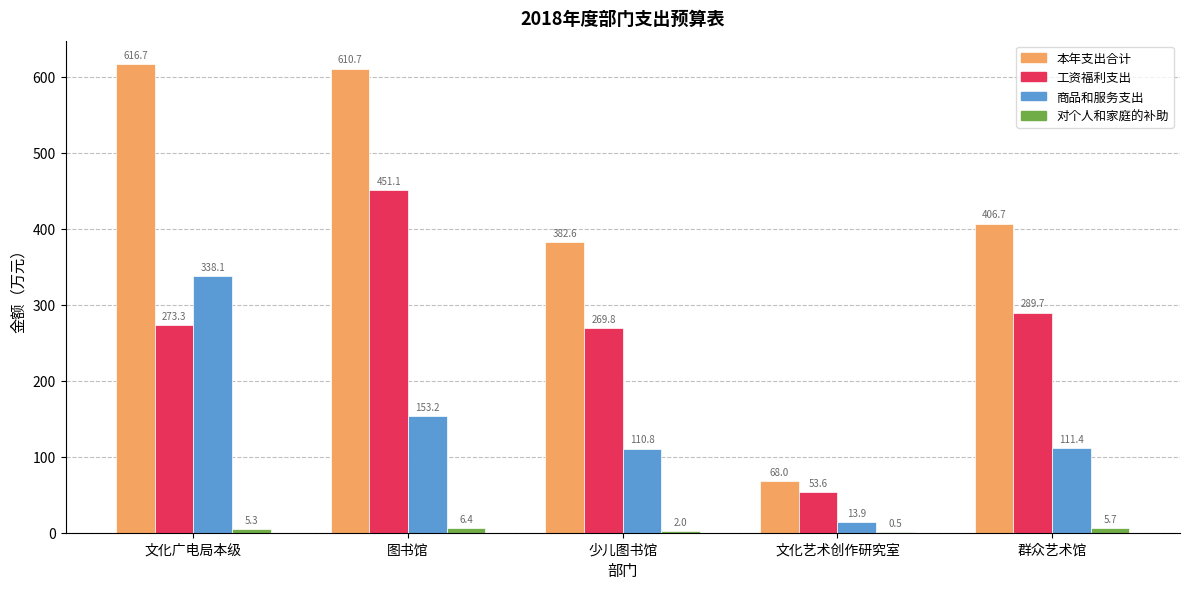

Between 文化艺术创作研究室 and 群众艺术馆, which series saw the biggest shift?

本年支出合计